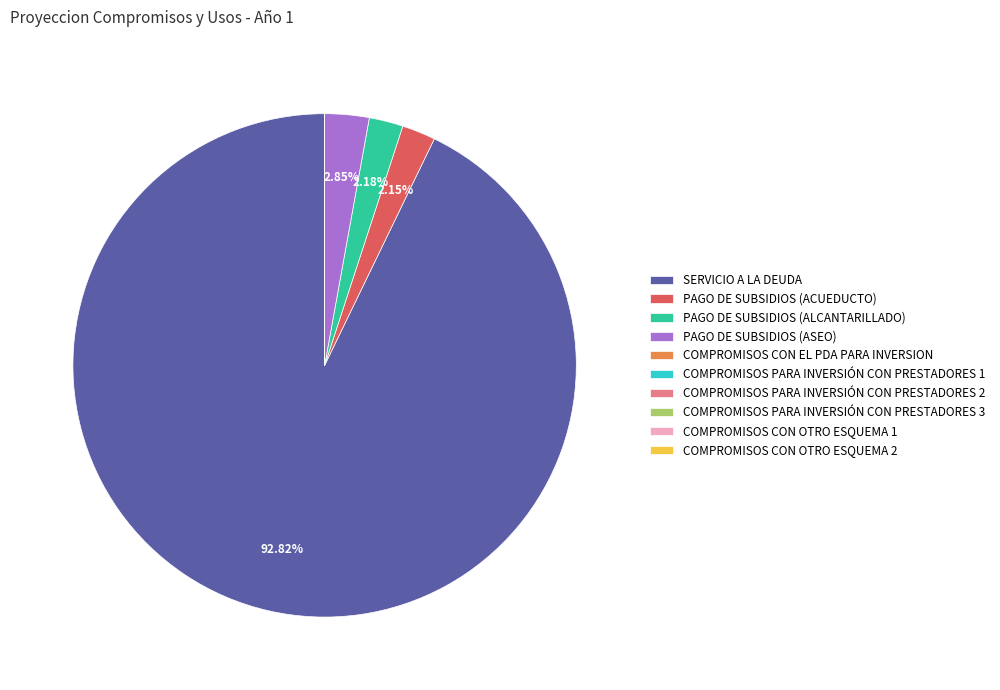

What is the ratio of the value at PAGO DE SUBSIDIOS (ACUEDUCTO) to the value at PAGO DE SUBSIDIOS (ASEO)?

0.8